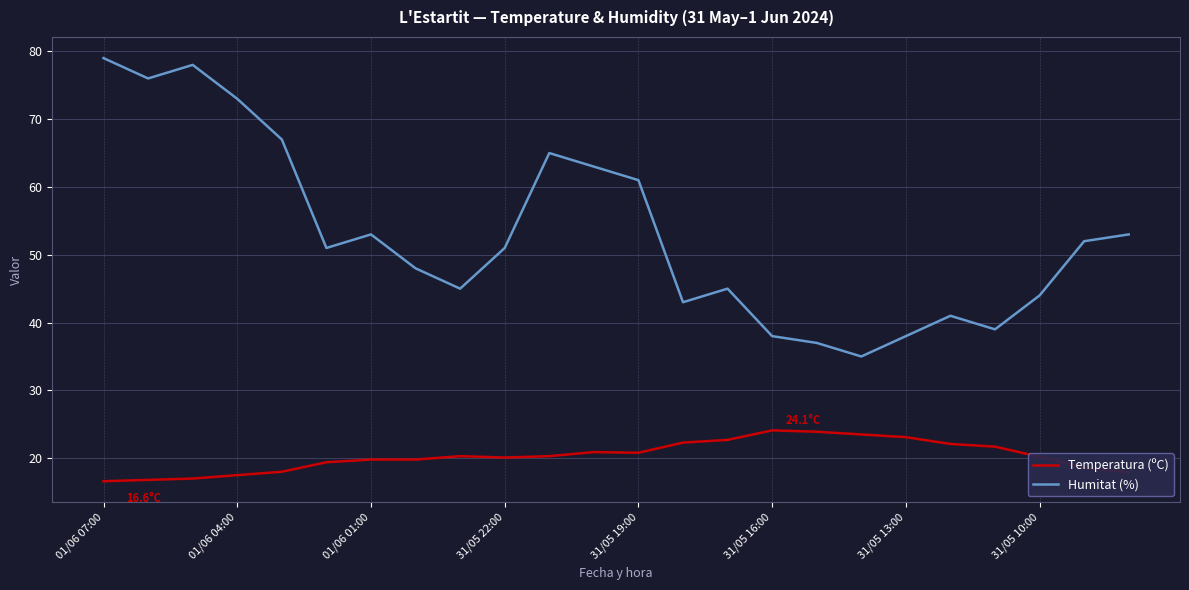

At how many categories does at least one series exceed 36?

23